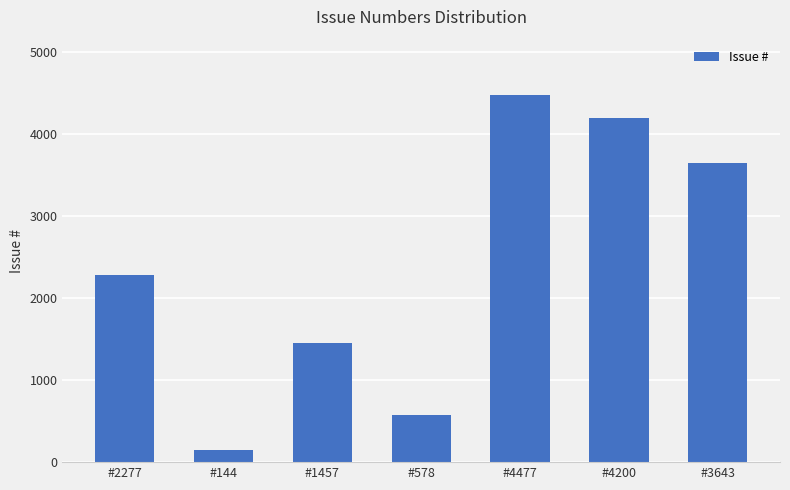

How many data points does each series have?

7